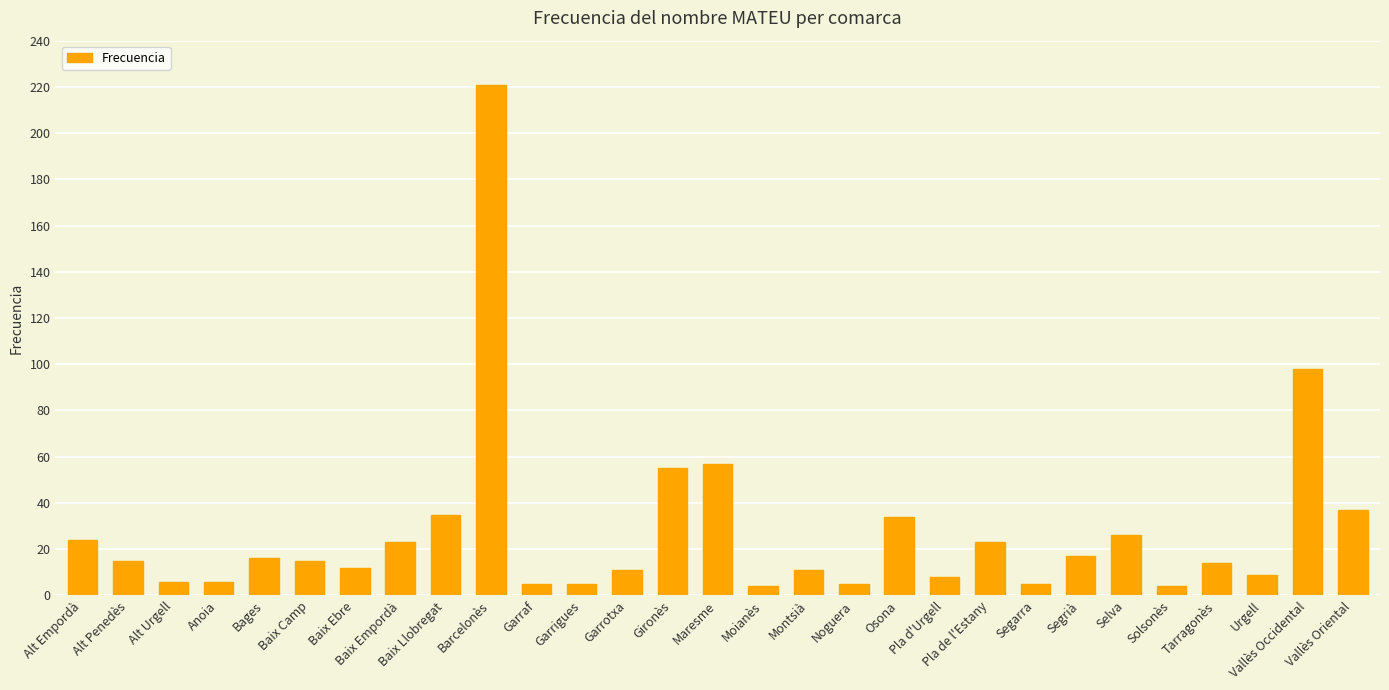

The chart shows a value of 34 at Vallès Occidental. True or false?

False